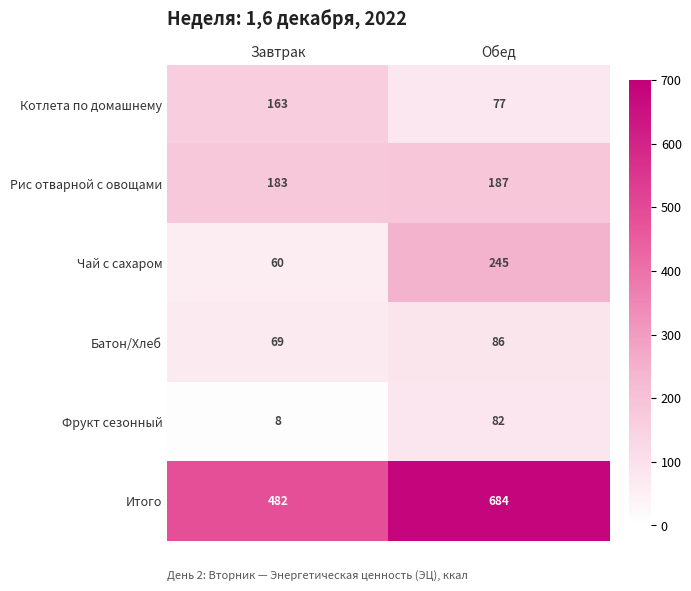

At which category is the sum across all series the highest?

Обед